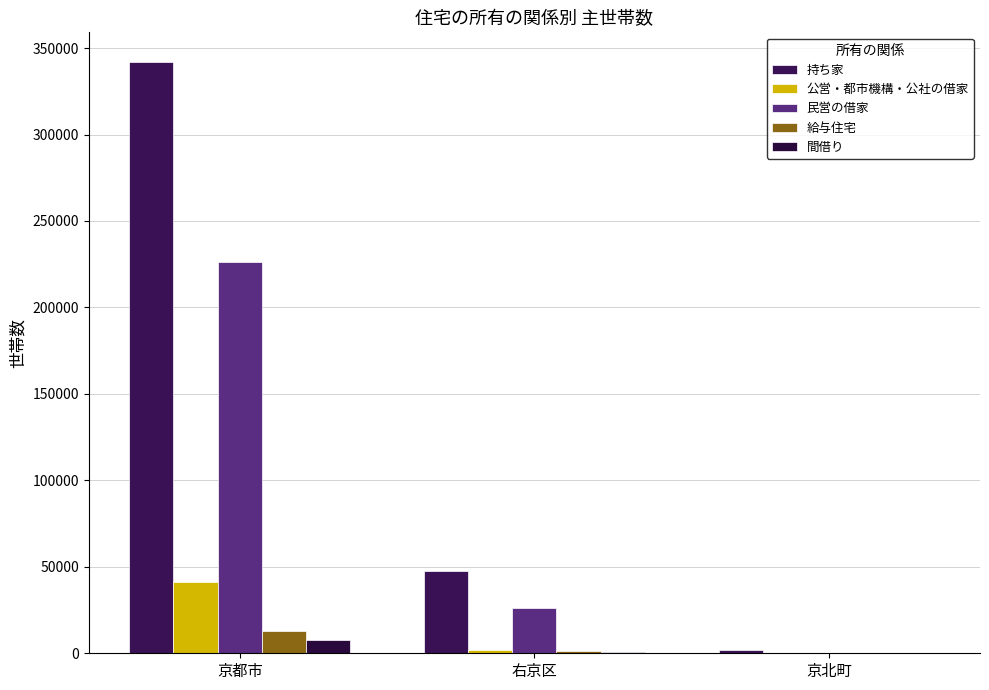

How many groups of bars are there?

3